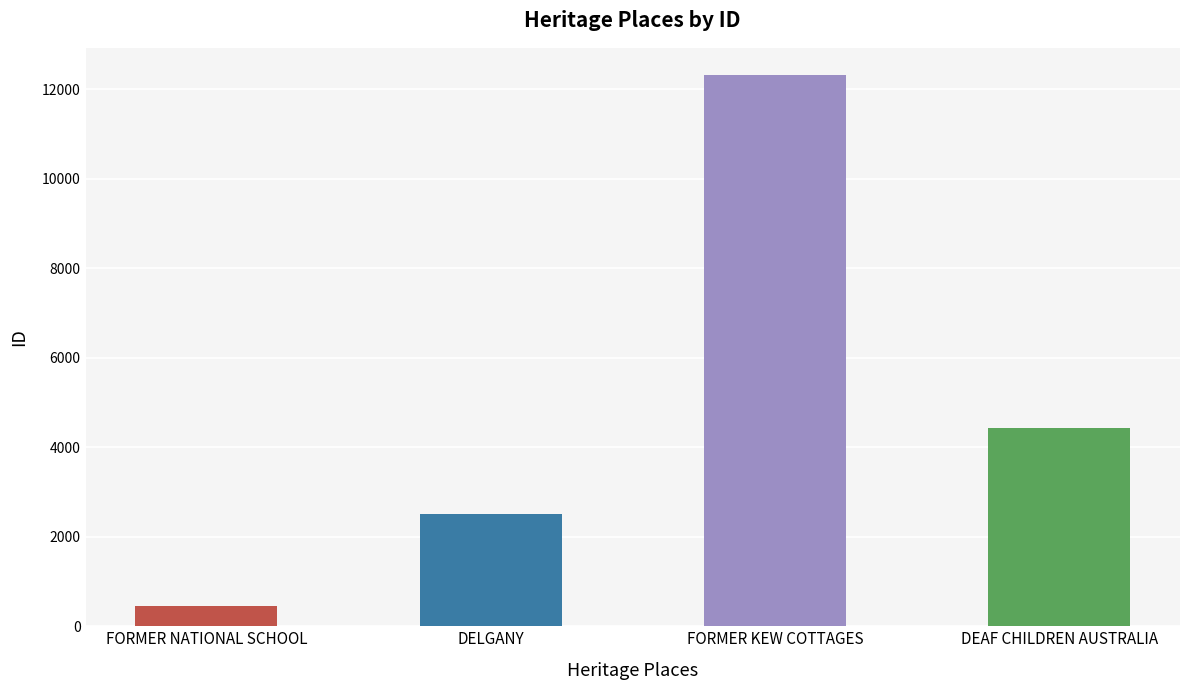

Reading left to right, list all the values displayed in this chart.

FORMER NATIONAL SCHOOL=446	DELGANY=2505	FORMER KEW COTTAGES=12309	DEAF CHILDREN AUSTRALIA=4438